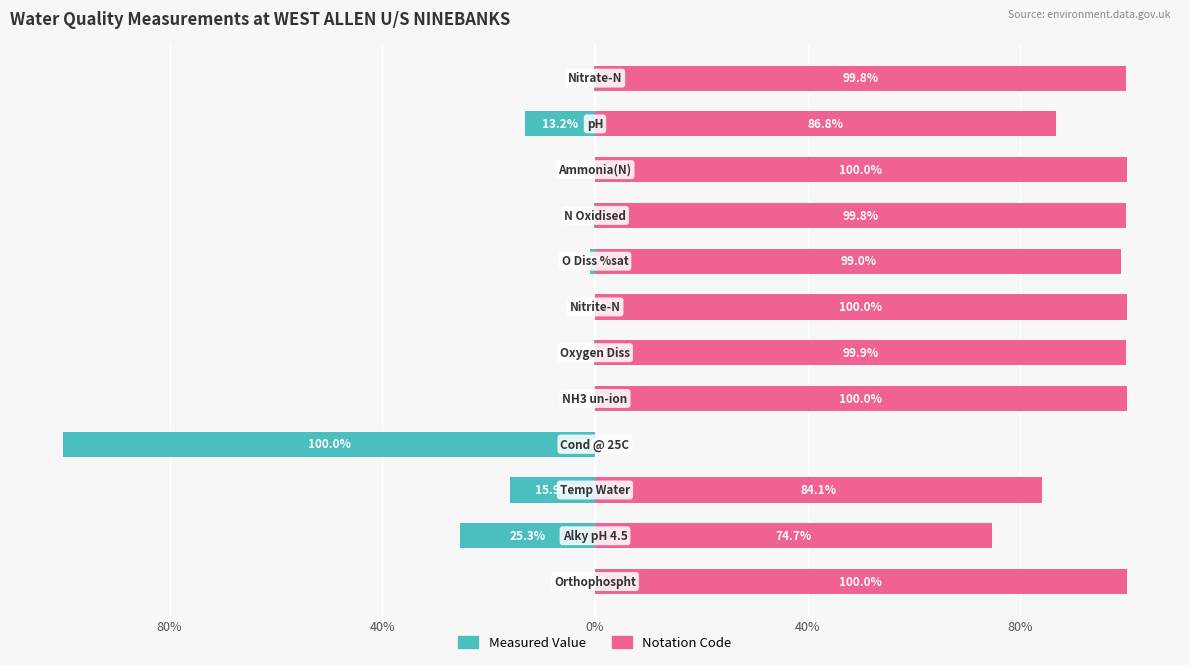

Is it true that Notation Code equals 100.0 at 80%?

True